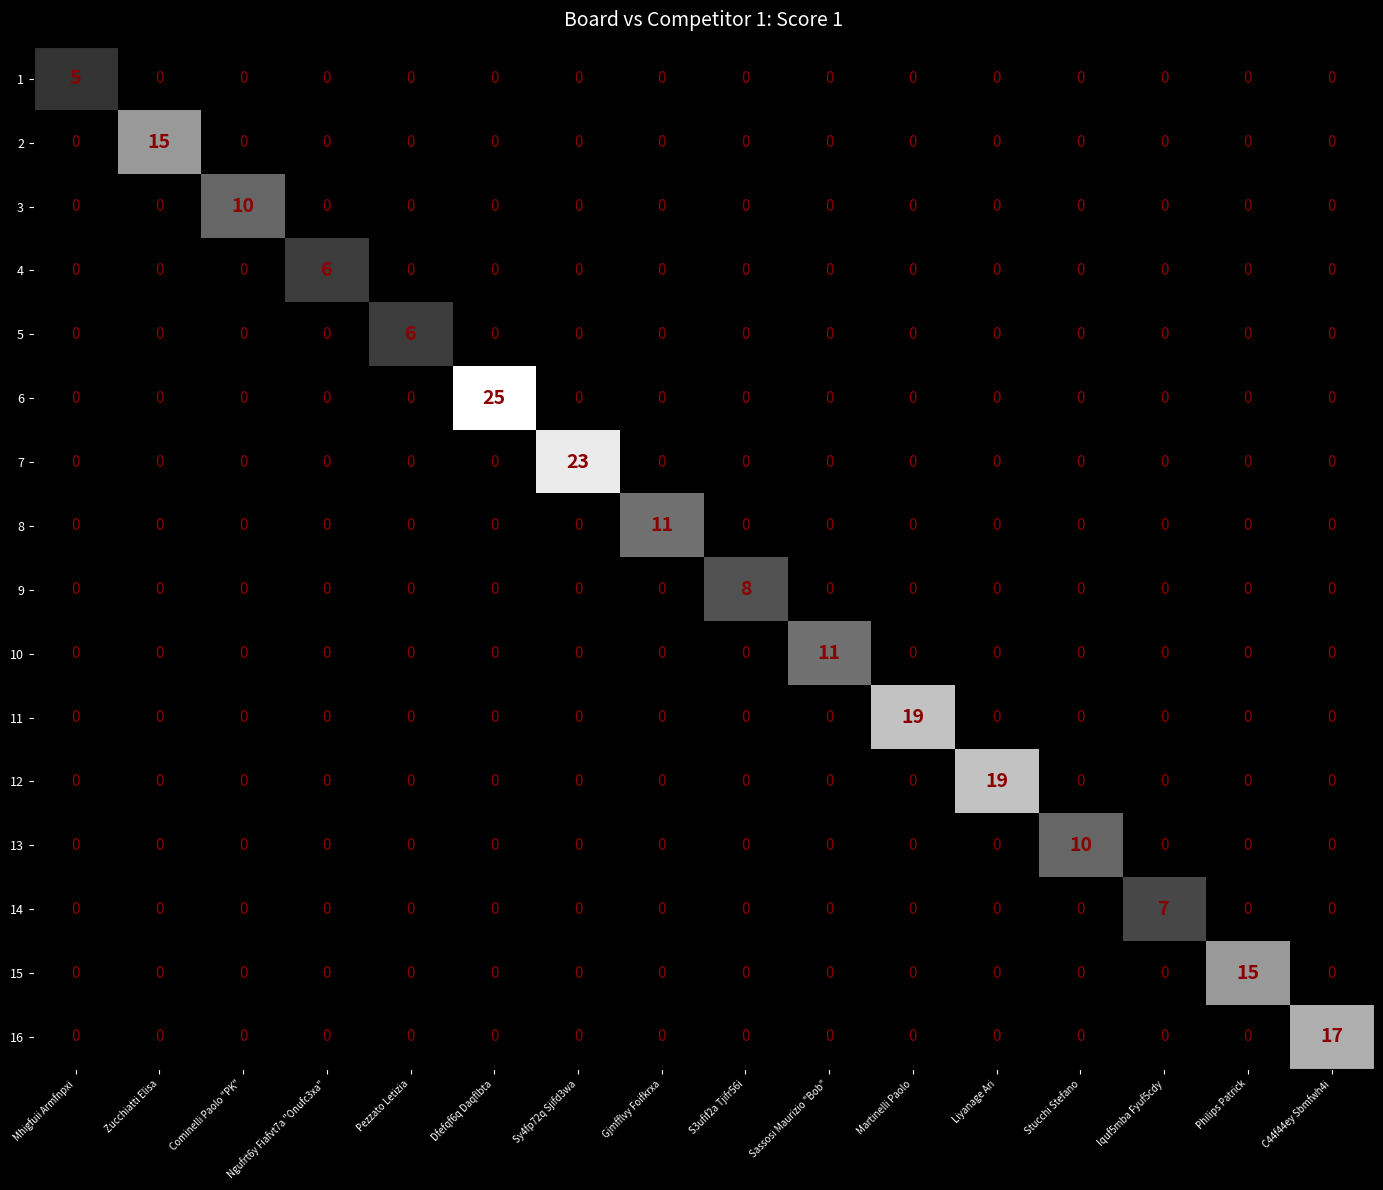

The value of 16 at Sy4fp72q Sjifd3wa is -12. True or false?

False